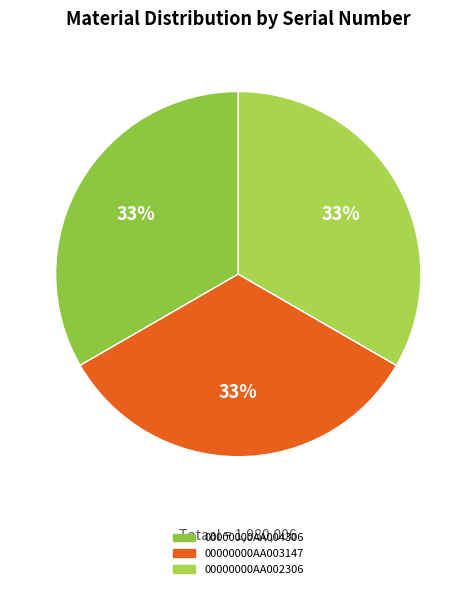

What percentage is the 00000000AA004306 slice, to the nearest percent?

33%